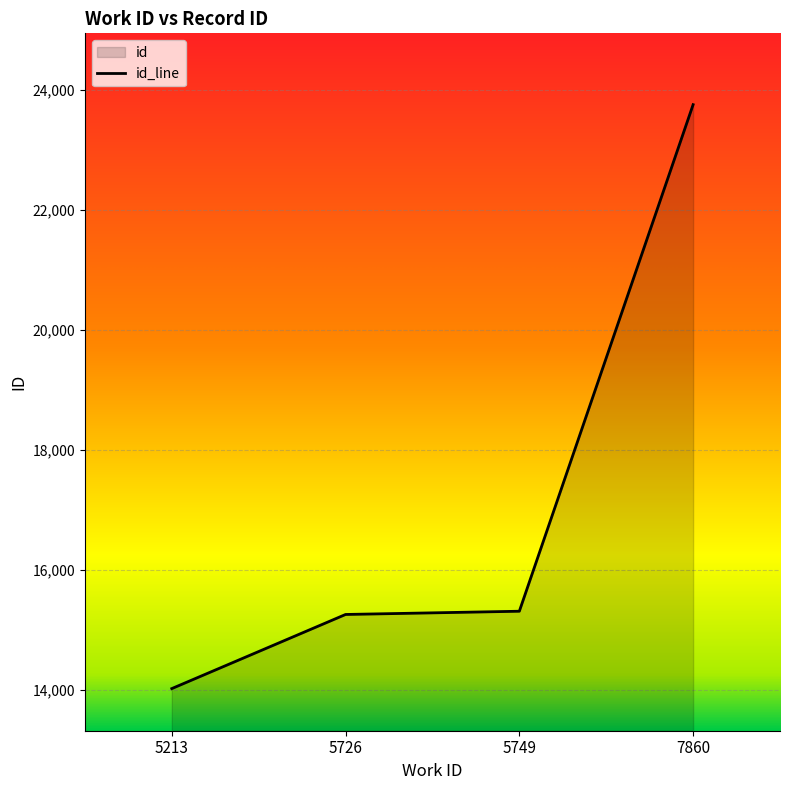

True or false: the data shows 21242 at 5749.

False